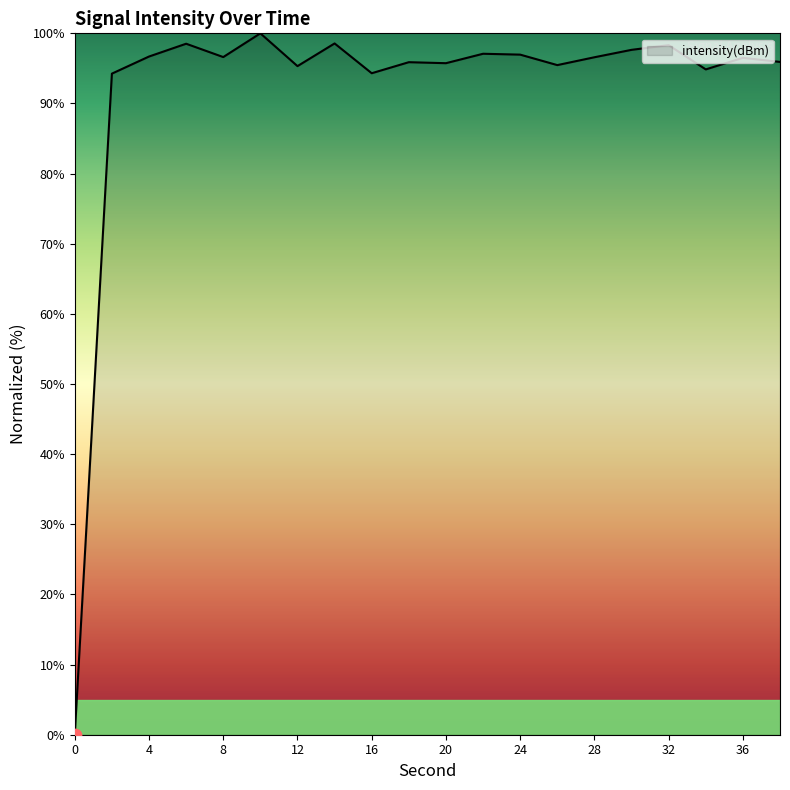

What is the difference between the maximum and minimum values?

100.0